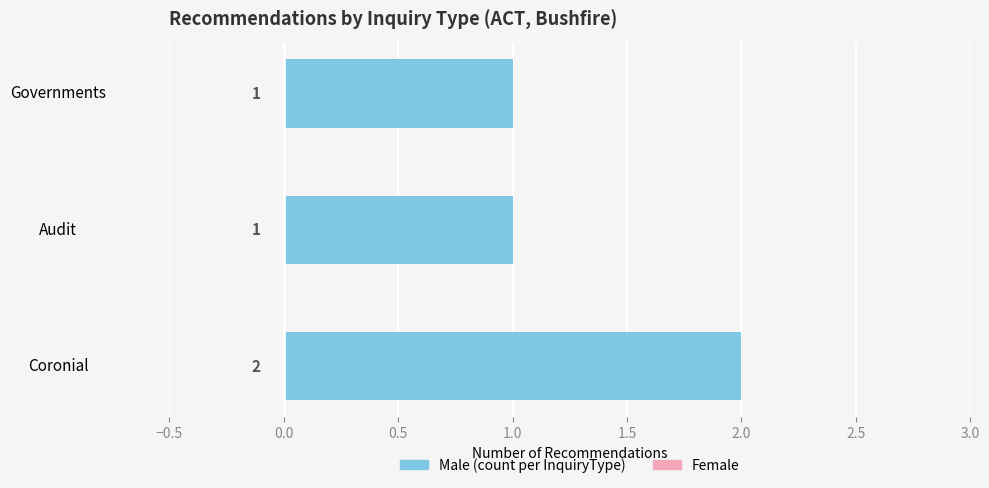

Is it true that the value at Audit is 2?

False